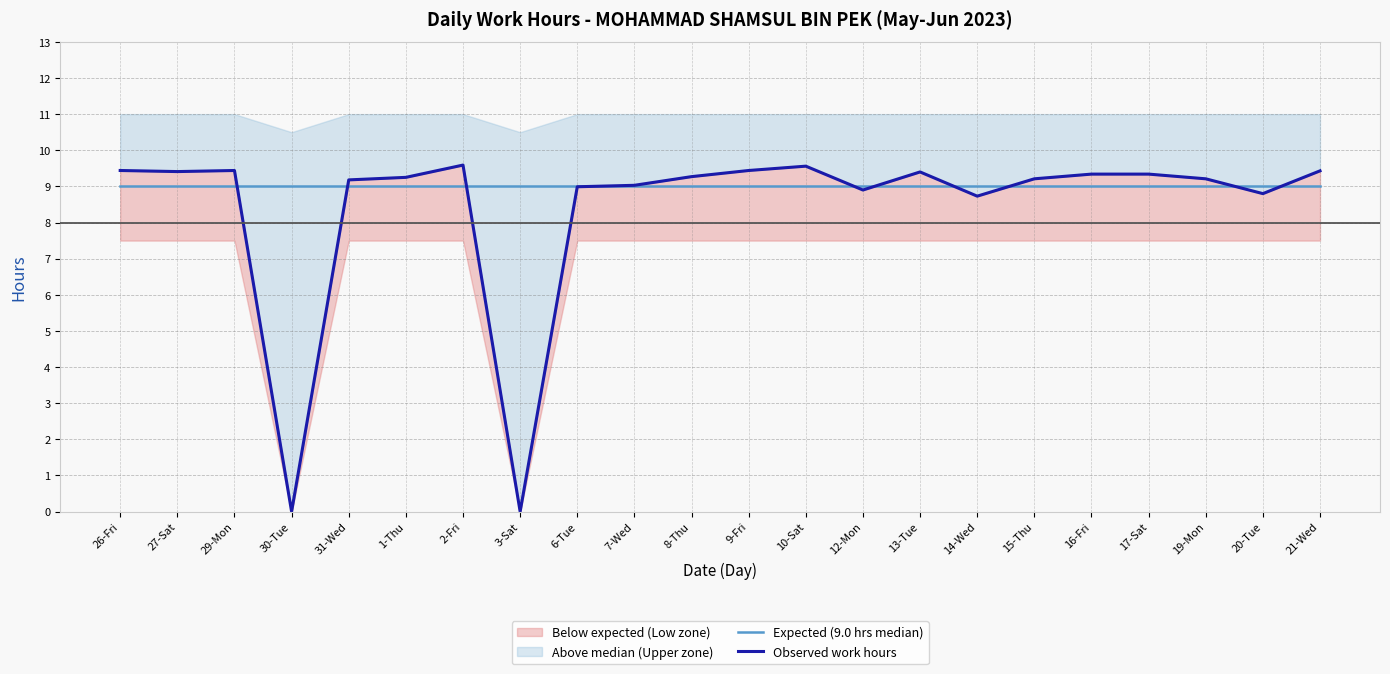

Reading left to right, extract all data points from this chart.

Expected (9.0 hrs median): 9.0	9.0	9.0	9.0	9.0	9.0	9.0	9.0	9.0	9.0	9.0	9.0	9.0	9.0	9.0	9.0	9.0	9.0	9.0	9.0	9.0	9.0
Observed work hours: 9.4	9.4	9.4	0.0	9.2	9.2	9.6	0.0	9.0	9.0	9.3	9.4	9.6	8.9	9.4	8.7	9.2	9.3	9.3	9.2	8.8	9.4